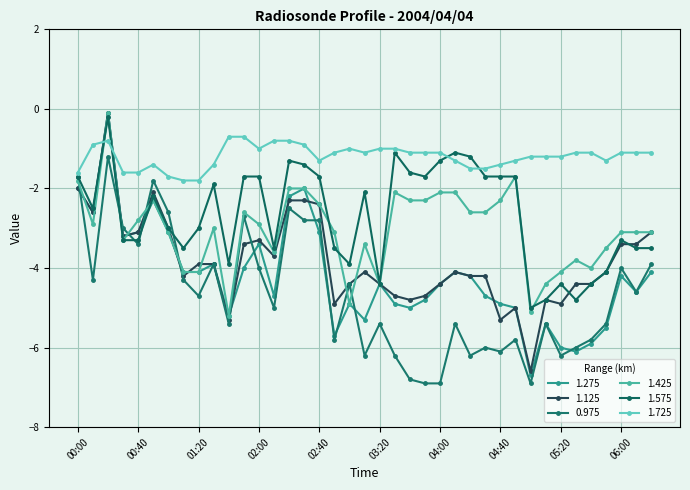

Reading right to left, transcribe all the data shown in this chart.

1.275: -4.1	-4.6	-4.2	-5.5	-5.9	-6.1	-6.0	-5.4	-6.7	-5.0	-4.9	-4.7	-4.2	-4.1	-4.4	-4.8	-5.0	-4.9	-4.4	-5.3	-4.9	-5.7	-3.1	-2.0	-2.2	-4.7	-3.4	-4.0	-5.2	-3.9	-4.1	-4.1	-3.1	-2.3	-3.1	-3.2	-0.1	-2.6	-2.0
1.125: -3.1	-3.4	-3.4	-4.1	-4.4	-4.4	-4.9	-4.8	-6.6	-5.0	-5.3	-4.2	-4.2	-4.1	-4.4	-4.7	-4.8	-4.7	-4.4	-4.1	-4.4	-4.9	-2.4	-2.3	-2.3	-3.7	-3.3	-3.4	-5.3	-3.9	-3.9	-4.2	-3.0	-2.1	-3.1	-3.2	-0.1	-2.6	-2.0
0.975: -3.9	-4.6	-4.0	-5.4	-5.8	-6.0	-6.2	-5.4	-6.9	-5.8	-6.1	-6.0	-6.2	-5.4	-6.9	-6.9	-6.8	-6.2	-5.4	-6.2	-4.4	-5.8	-2.8	-2.8	-2.5	-5.0	-4.0	-2.7	-5.4	-3.9	-4.7	-4.3	-2.6	-1.8	-3.4	-3.0	-1.2	-4.3	-1.7
1.425: -3.1	-3.1	-3.1	-3.5	-4.0	-3.8	-4.1	-4.4	-5.1	-1.7	-2.3	-2.6	-2.6	-2.1	-2.1	-2.3	-2.3	-2.1	-4.4	-3.4	-4.9	-3.1	-2.4	-2.0	-2.0	-3.6	-2.9	-2.6	-5.2	-3.0	-4.1	-4.1	-3.1	-2.3	-2.8	-3.3	-0.1	-2.9	-1.8
1.575: -3.5	-3.5	-3.3	-4.1	-4.4	-4.8	-4.4	-4.8	-5.0	-1.7	-1.7	-1.7	-1.2	-1.1	-1.3	-1.7	-1.6	-1.1	-4.4	-2.1	-3.9	-3.5	-1.7	-1.4	-1.3	-3.5	-1.7	-1.7	-3.9	-1.9	-3.0	-3.5	-3.0	-2.2	-3.3	-3.3	-0.2	-2.5	-1.7
1.725: -1.1	-1.1	-1.1	-1.3	-1.1	-1.1	-1.2	-1.2	-1.2	-1.3	-1.4	-1.5	-1.5	-1.3	-1.1	-1.1	-1.1	-1.0	-1.0	-1.1	-1.0	-1.1	-1.3	-0.9	-0.8	-0.8	-1.0	-0.7	-0.7	-1.4	-1.8	-1.8	-1.7	-1.4	-1.6	-1.6	-0.8	-0.9	-1.6